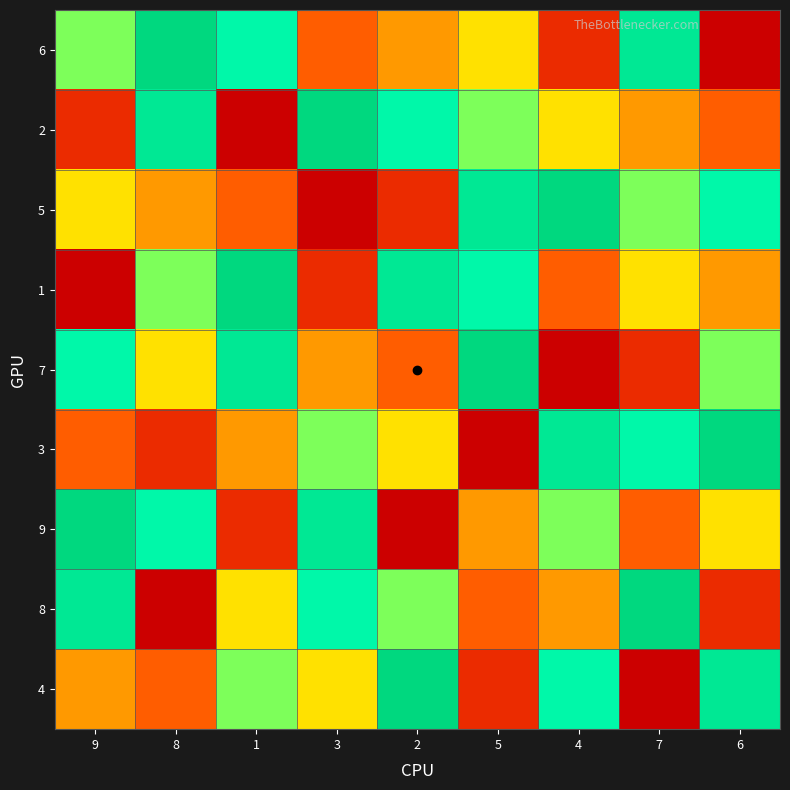

Which series has the largest total across all categories?

6